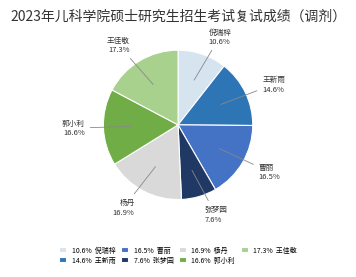

Is it true that 倪瑞梓 is 25% of the pie?

False